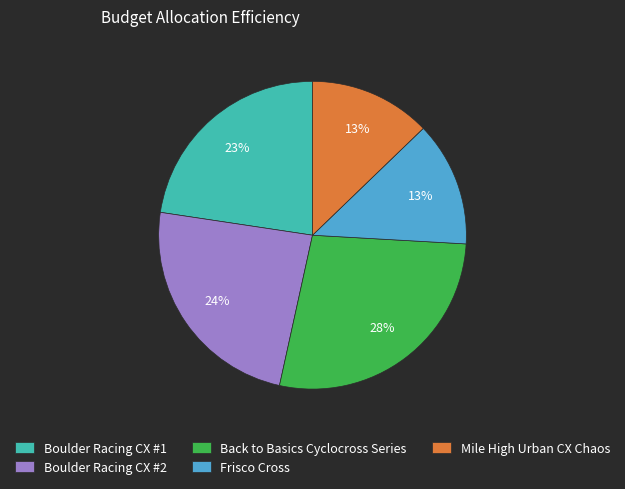

To the nearest percent, what is the average slice percentage?

20%